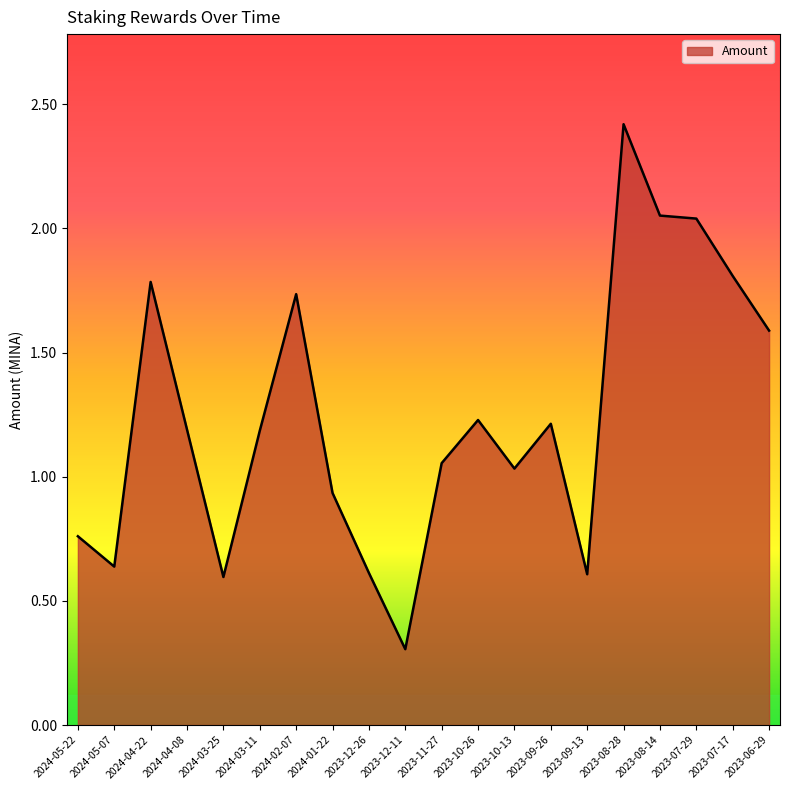

Where does the data first go above 1?

2024-04-22